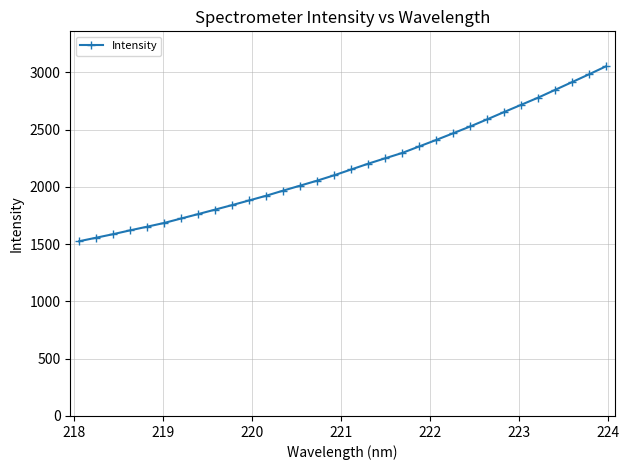

Reading left to right, what are all the values shown in this chart?

1525.5	1556.3	1587.3	1620.8	1652.7	1685.2	1724.2	1762.6	1802.0	1841.3	1882.0	1923.0	1967.7	2011.2	2054.8	2101.7	2152.2	2202.6	2249.8	2296.4	2353.2	2409.8	2468.3	2527.4	2589.7	2653.6	2716.4	2779.1	2846.9	2914.8	2982.8	3052.6